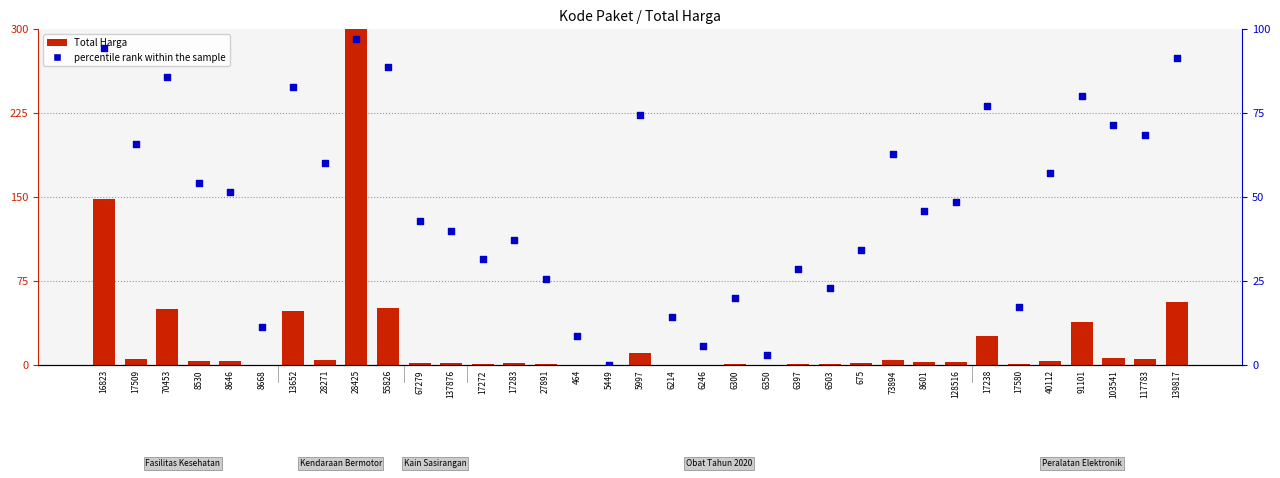

Is the value of Total Harga at 16823 greater than the value of percentile rank within the sample at 128516?

Yes